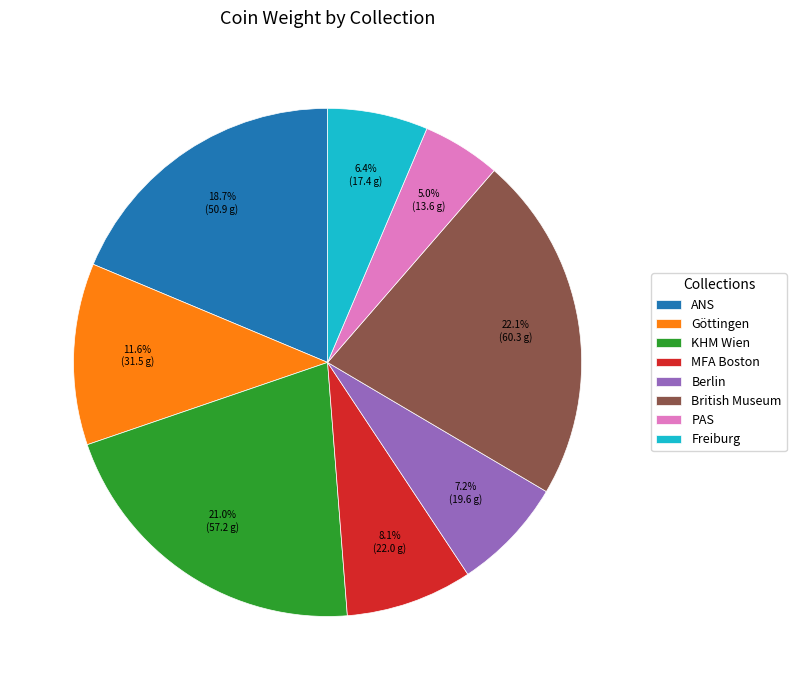

Is the sum of ANS and Berlin greater than half?

No